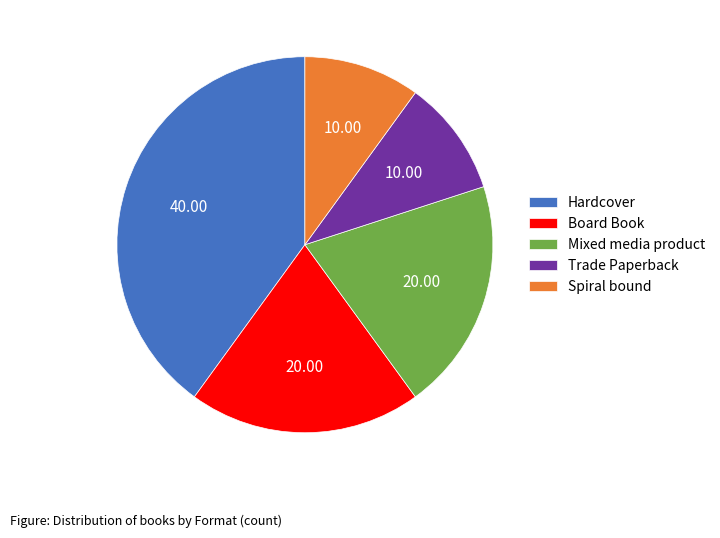

Is there any slice that represents more than half of the pie?

No